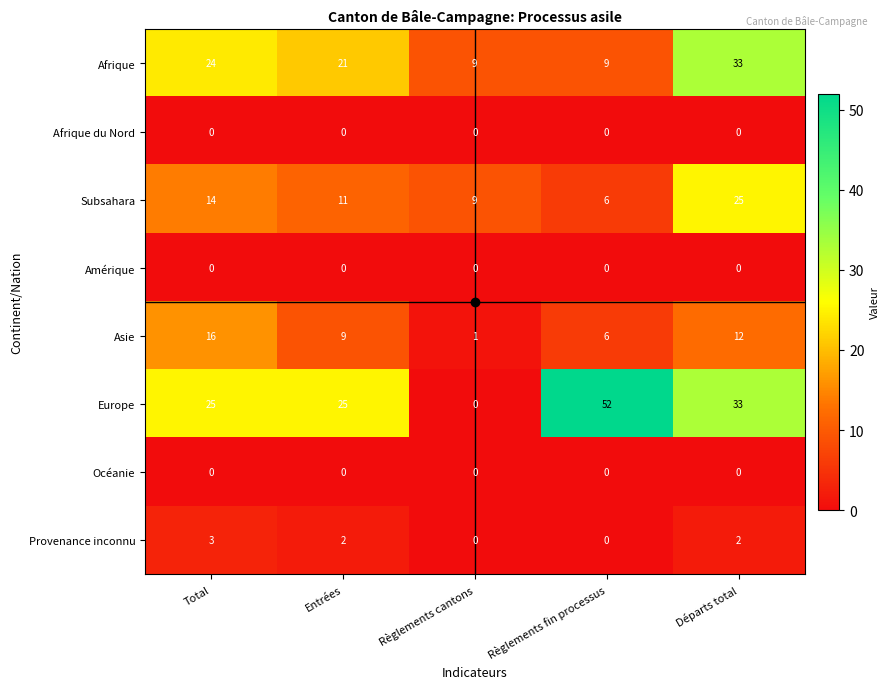

What is the maximum value shown in the chart?

52